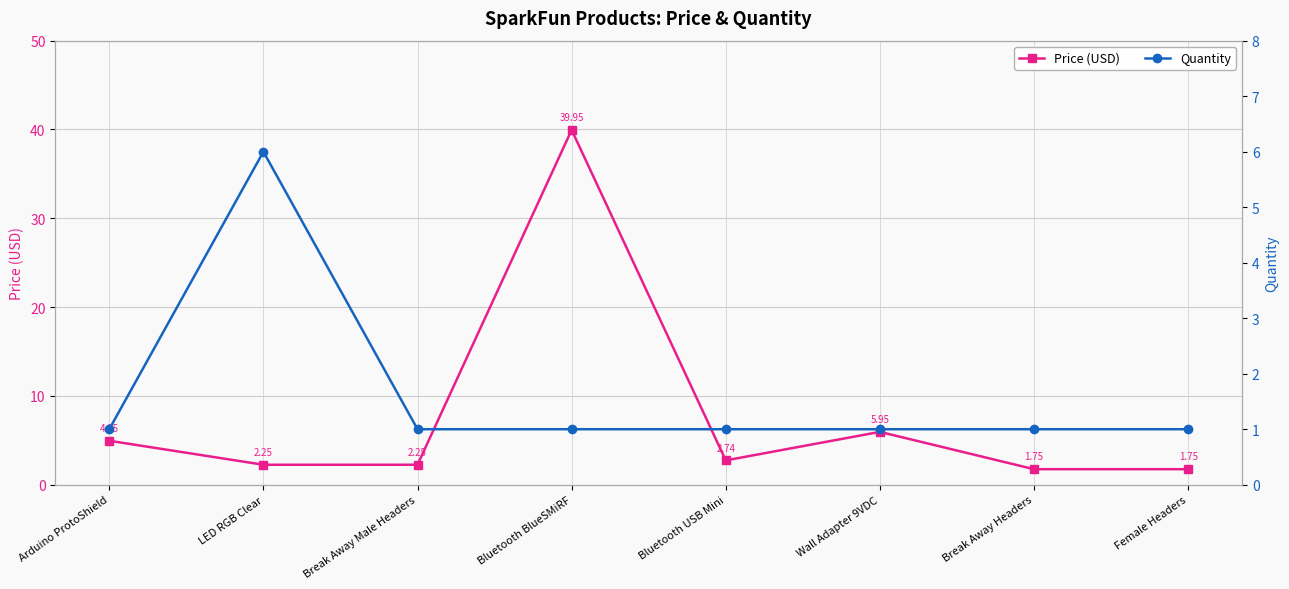

Reading right to left, extract all data points from this chart.

Price (USD): 1.8	1.8	6.0	2.7	40.0	2.2	2.2	5.0
Quantity: 1.0	1.0	1.0	1.0	1.0	1.0	6.0	1.0